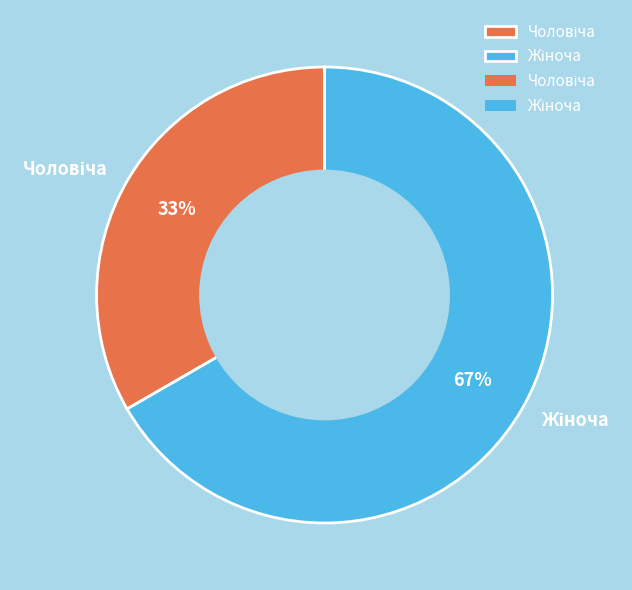

To the nearest percent, what is the average slice percentage?

50%